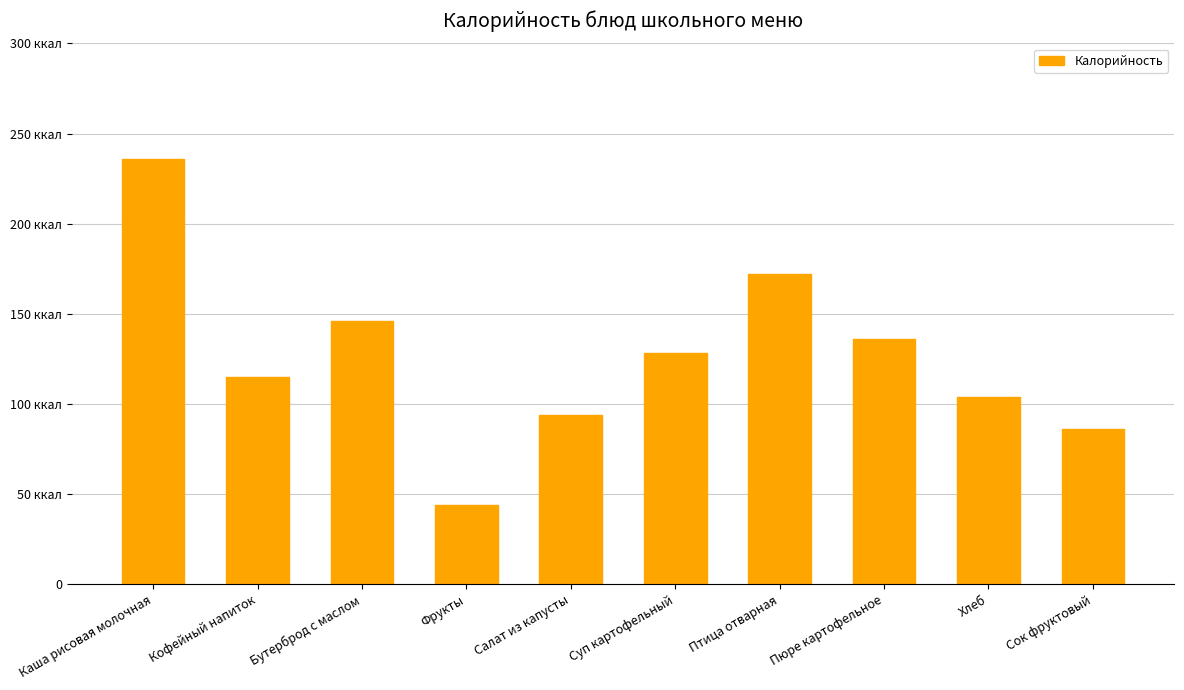

The chart shows a value of 236 at Каша рисовая молочная. True or false?

True